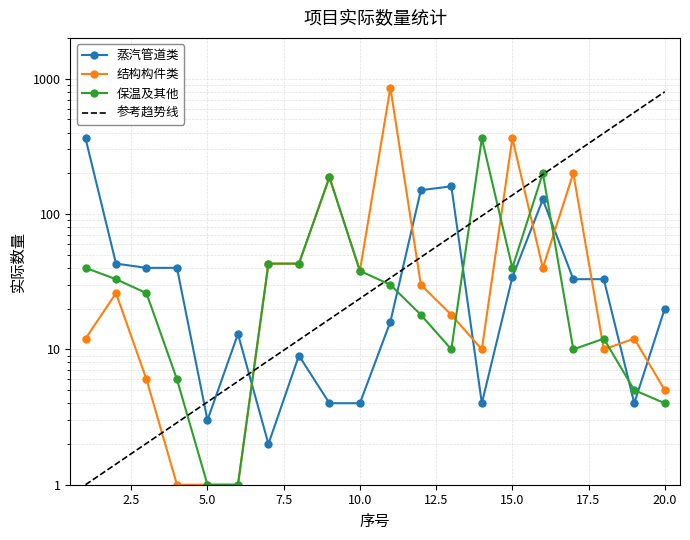

Reading left to right, what are all the values shown in this chart?

蒸汽管道类: 1=362	2=43	3=40	4=40	5=3	6=13	7=2	8=9	9=4	10=4	11=16	12=150	13=160	14=4	15=34	16=128	17=33	18=33	19=4	20=20
结构构件类: 1=12	2=26	3=6	4=1	5=1	6=1	7=43	8=43	9=187	10=38	11=859	12=30	13=18	14=10	15=362	16=40	17=200	18=10	19=12	20=5
保温及其他: 1=40	2=33	3=26	4=6	5=1	6=1	7=43	8=43	9=187	10=38	11=30	12=18	13=10	14=362	15=40	16=200	17=10	18=12	19=5	20=4